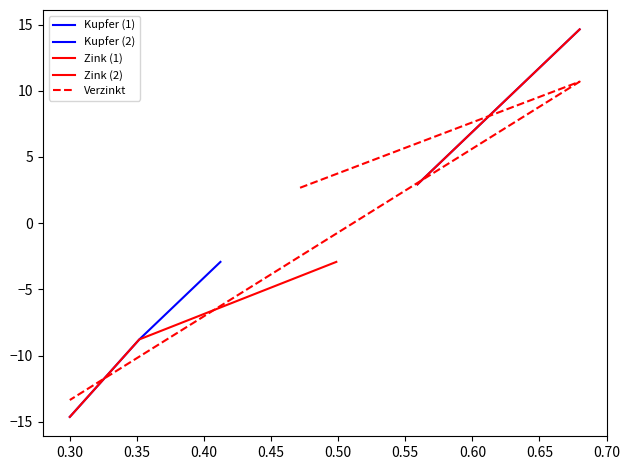

Which series has the largest range (max minus min)?

Verzinkt